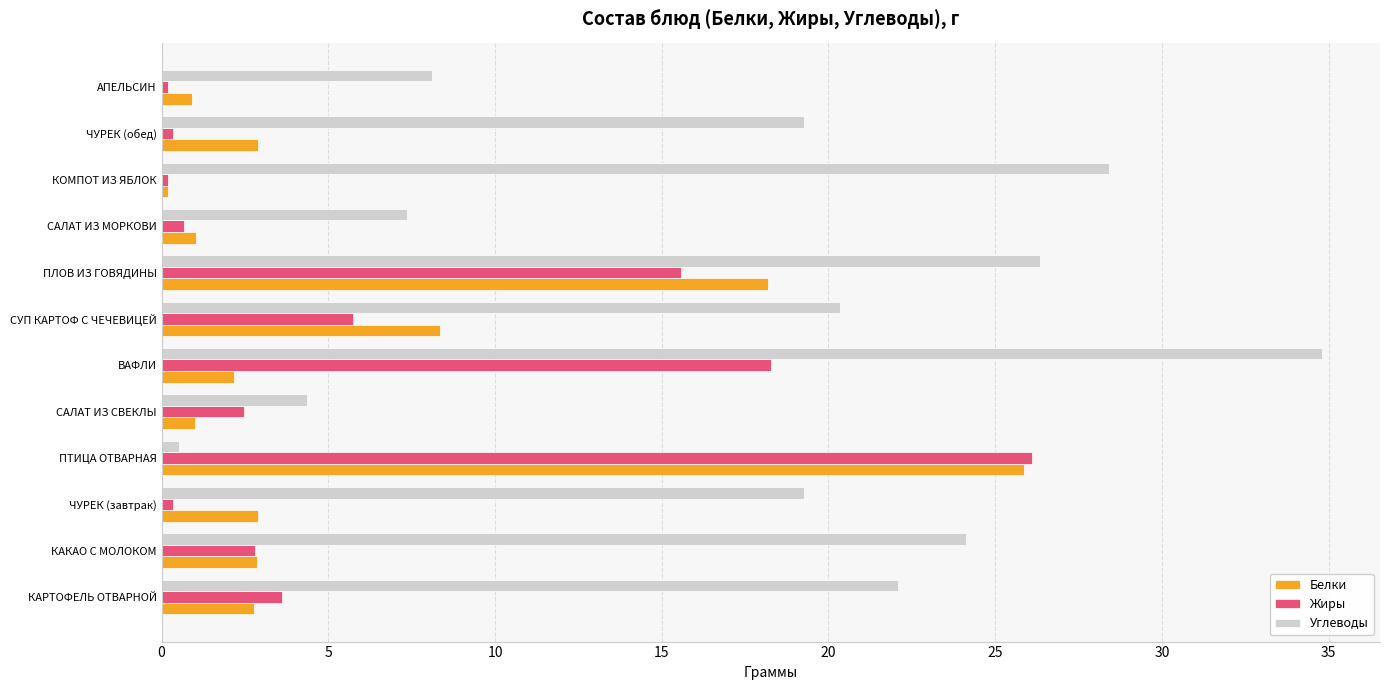

Which series has the largest range (max minus min)?

Углеводы